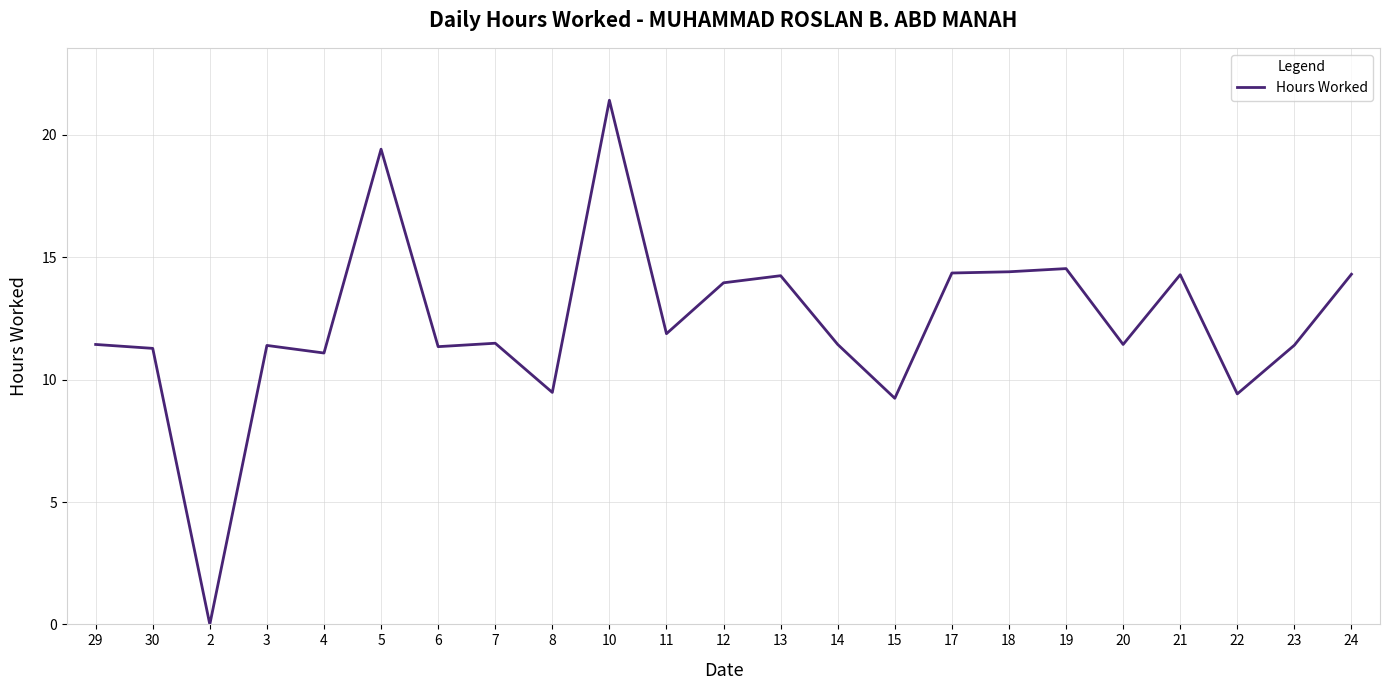

What is the greatest value displayed?

21.4